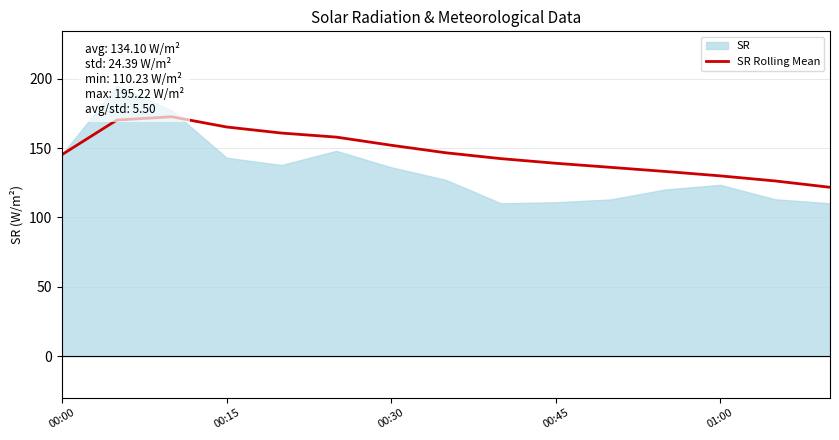

What is the maximum value for SR Rolling Mean?

172.7